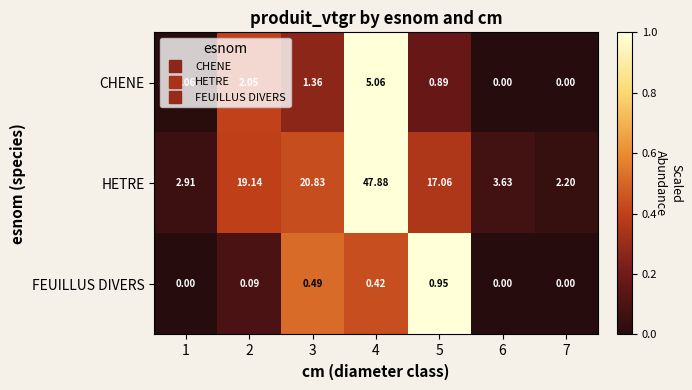

How many data points does each series have?

7